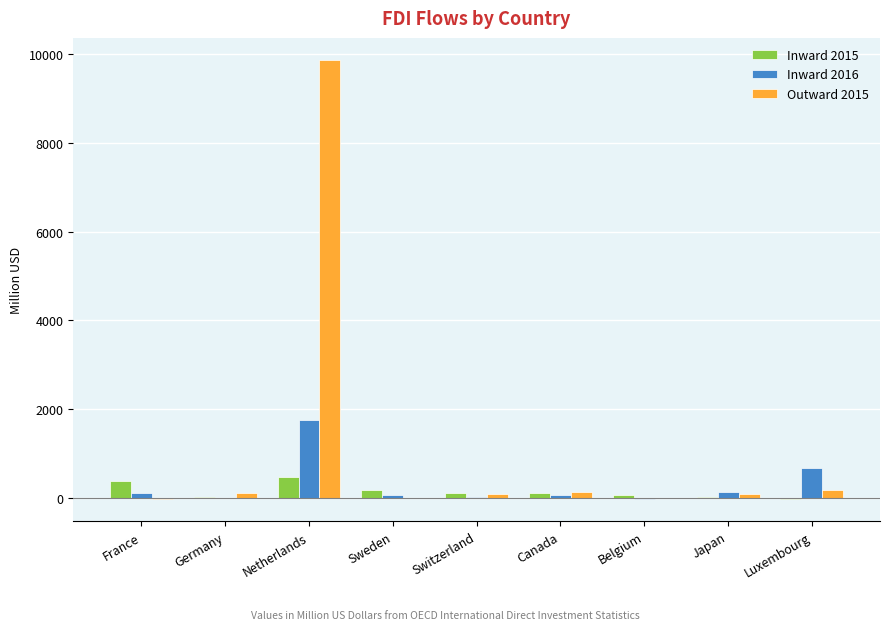

What are all the series names shown in the legend?

Inward 2015, Inward 2016, Outward 2015